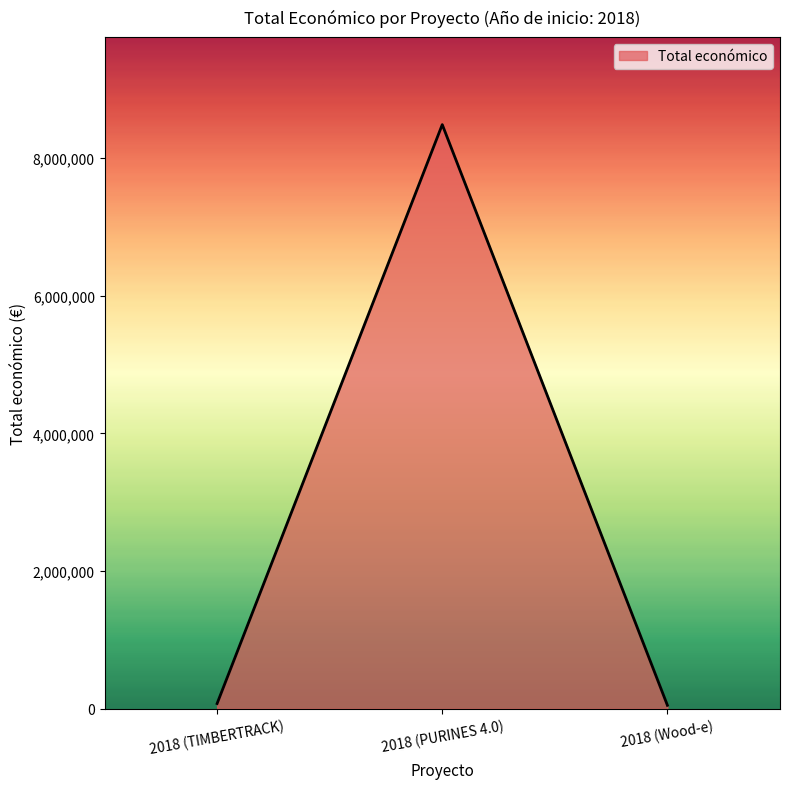

The chart shows a value of 75575 at 2018 (TIMBERTRACK). True or false?

True